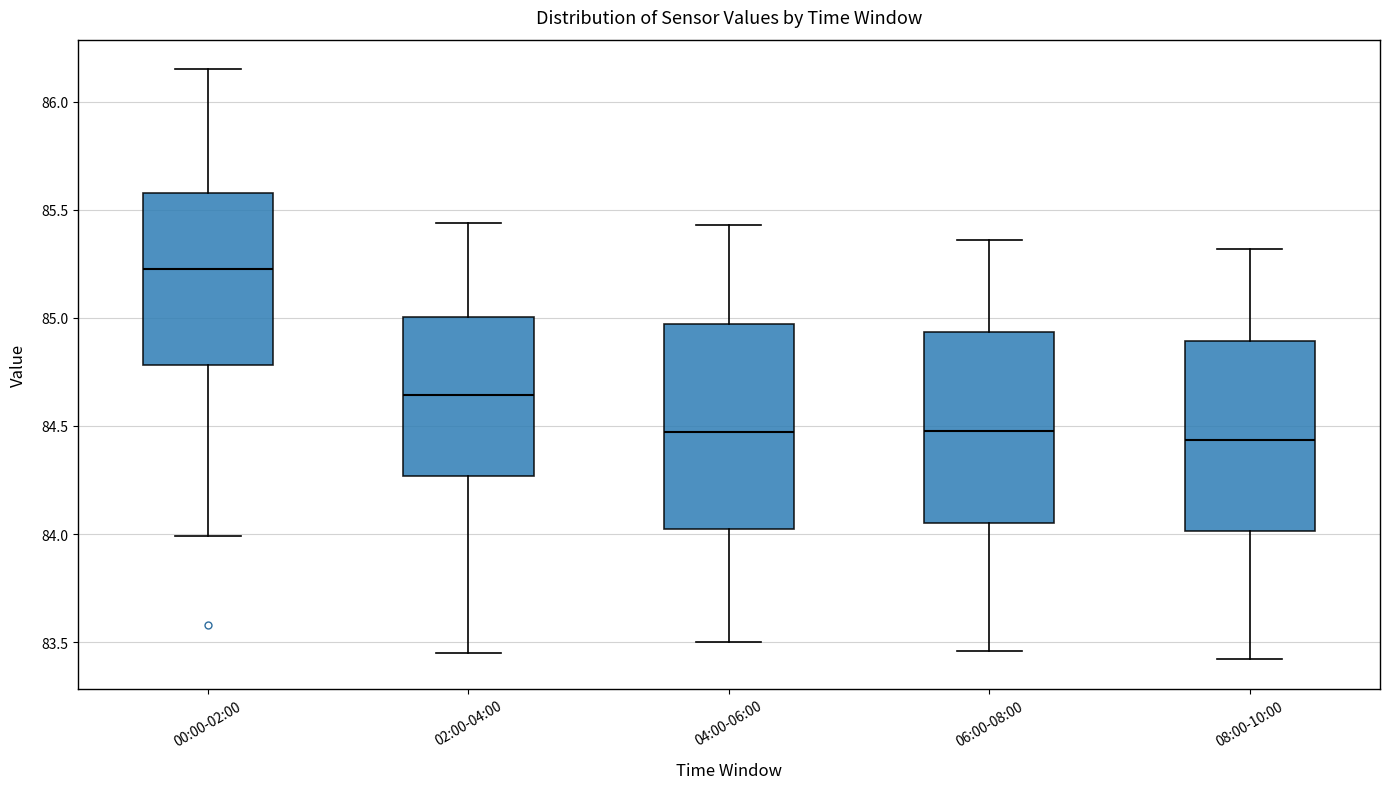

Reading left to right, transcribe this box plot: for each box, give where its median line is, the range the box spans, and where its two whiskers end, as read against the y-axis. The values are not printed on the chart, so give them approximately, as read against the axis.

00:00-02:00: median 85.25, box 84.80 to 85.60, whiskers 84.00 to 86.15
02:00-04:00: median 84.65, box 84.25 to 85.00, whiskers 83.45 to 85.45
04:00-06:00: median 84.45, box 84.05 to 84.95, whiskers 83.50 to 85.45
06:00-08:00: median 84.50, box 84.05 to 84.95, whiskers 83.45 to 85.35
08:00-10:00: median 84.45, box 84.00 to 84.90, whiskers 83.40 to 85.30